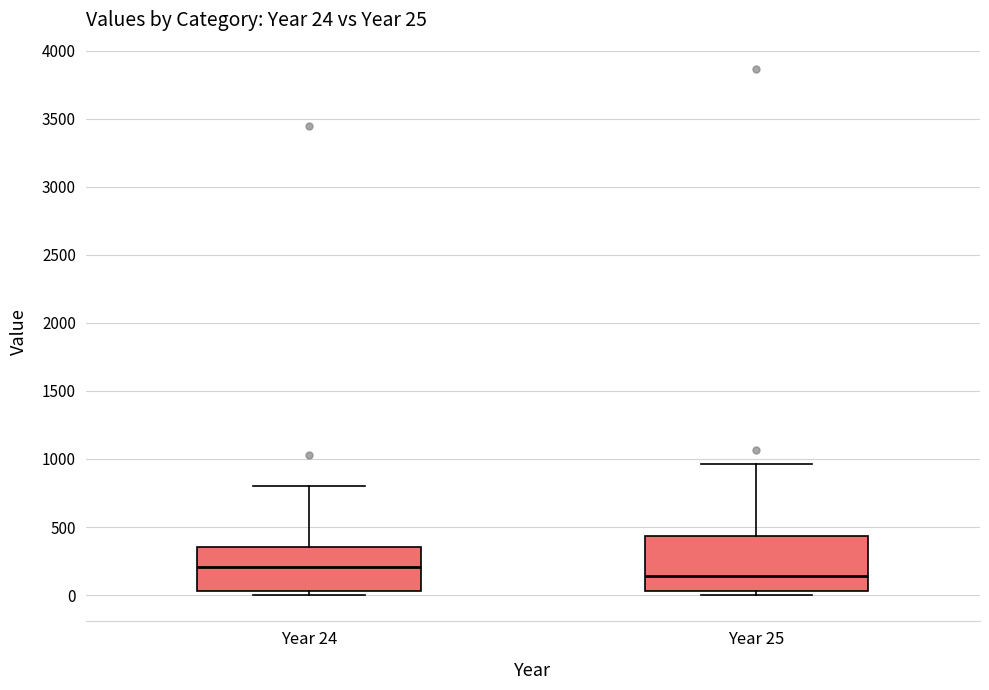

Which box's median line is the highest?

Year 24